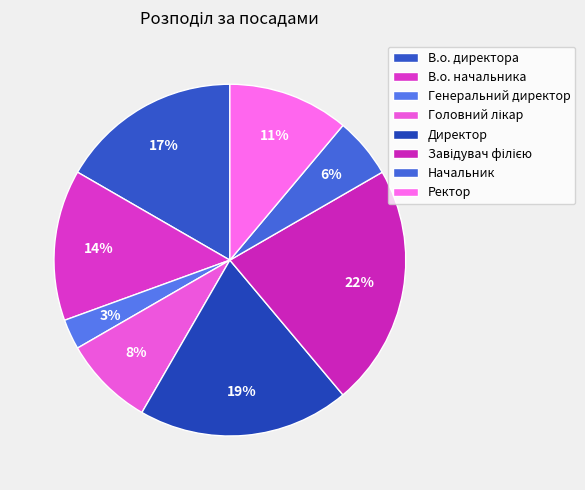

To the nearest percent, what is the combined percentage of В.о. директора and В.о. начальника?

31%